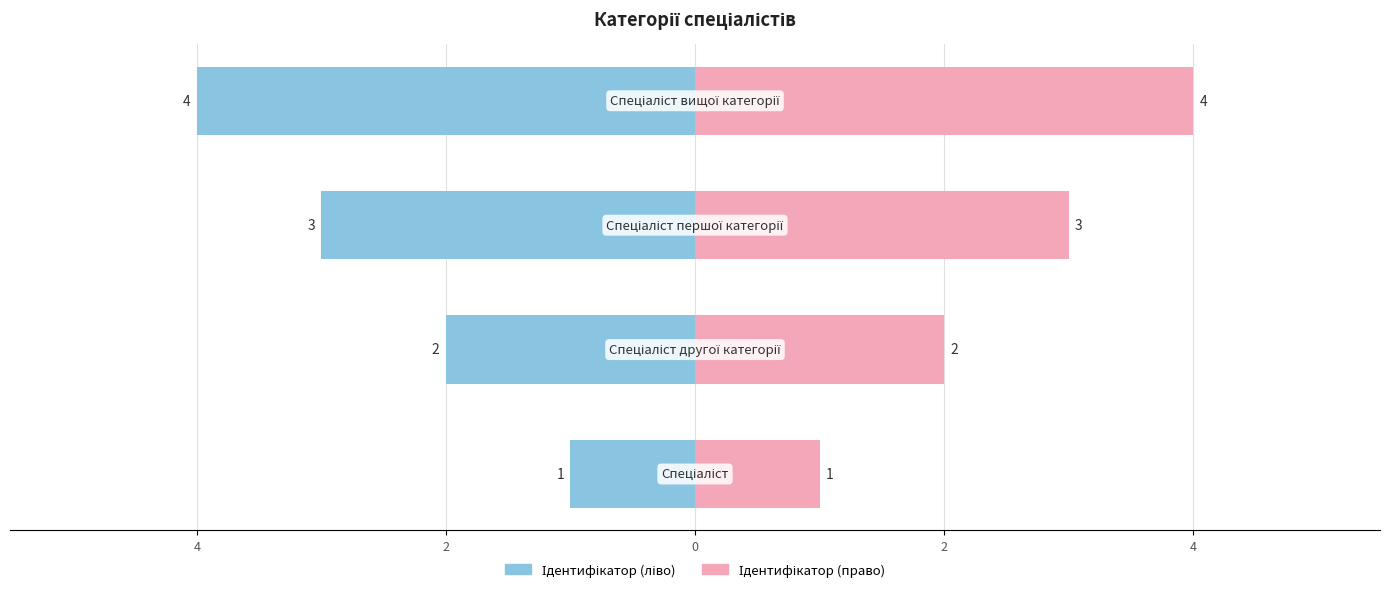

Does the chart contain any negative values?

Yes